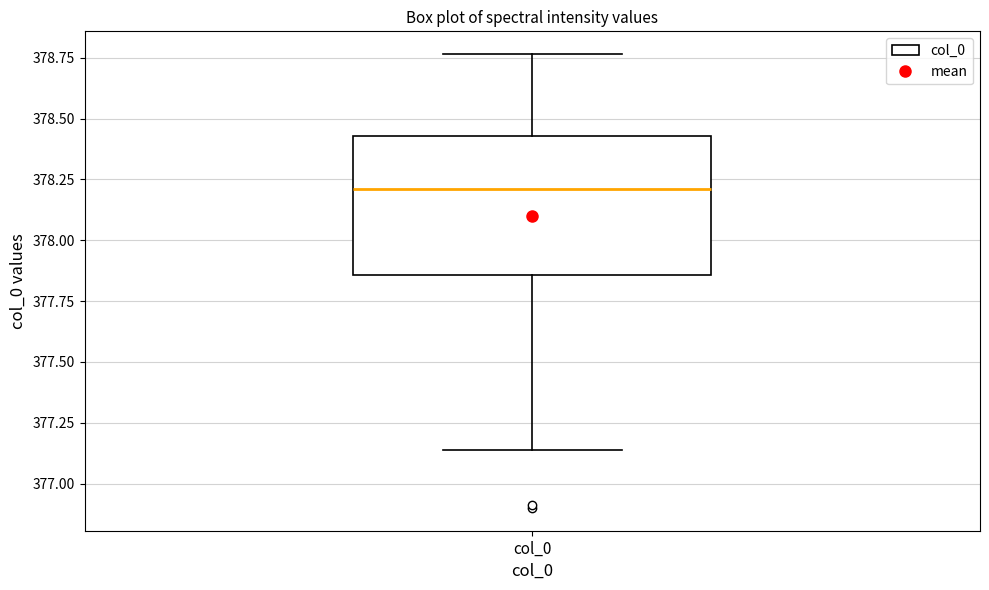

Where does the lower whisker of the box for col_0 end on the y-axis? The values are not printed on the chart, so give them approximately, as read against the axis.

377.15